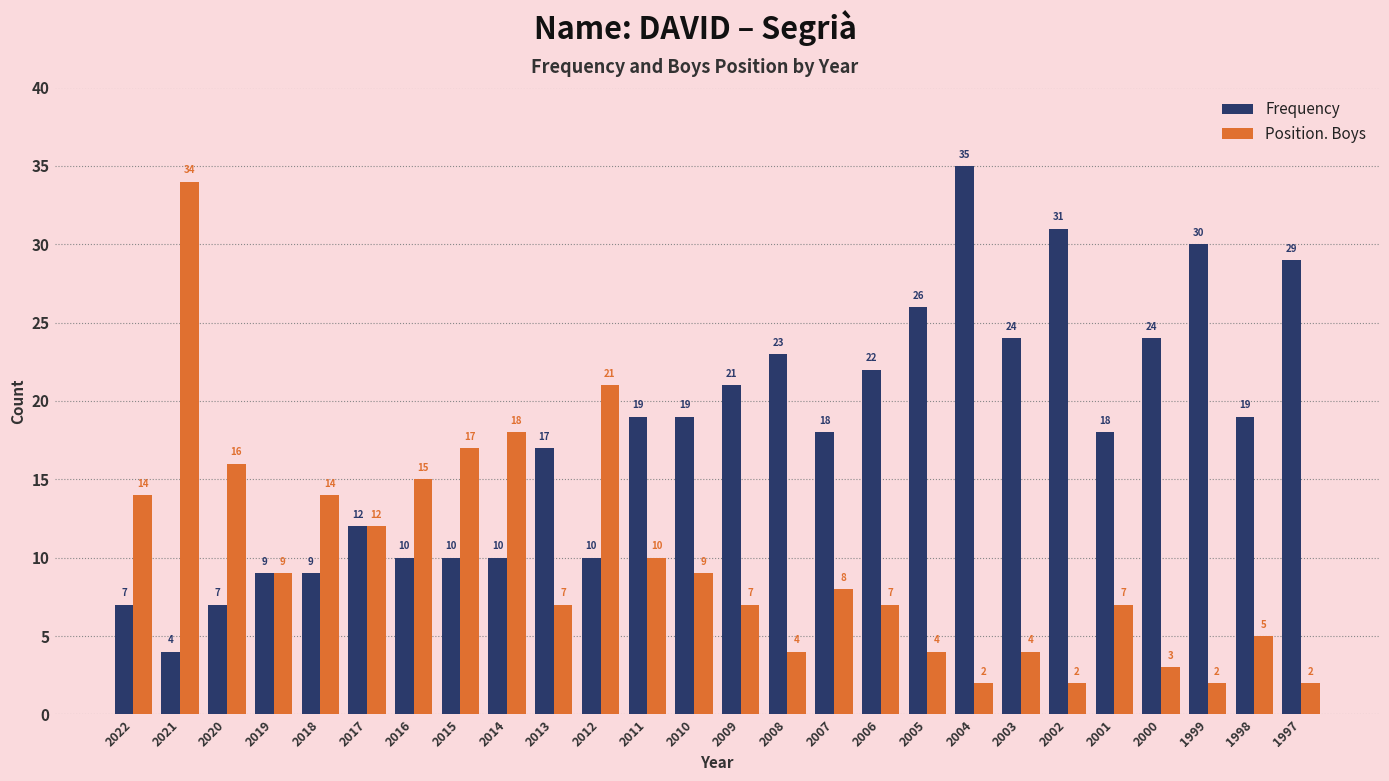

Rank the series by their maximum value, from highest to lowest.

Frequency, Position. Boys